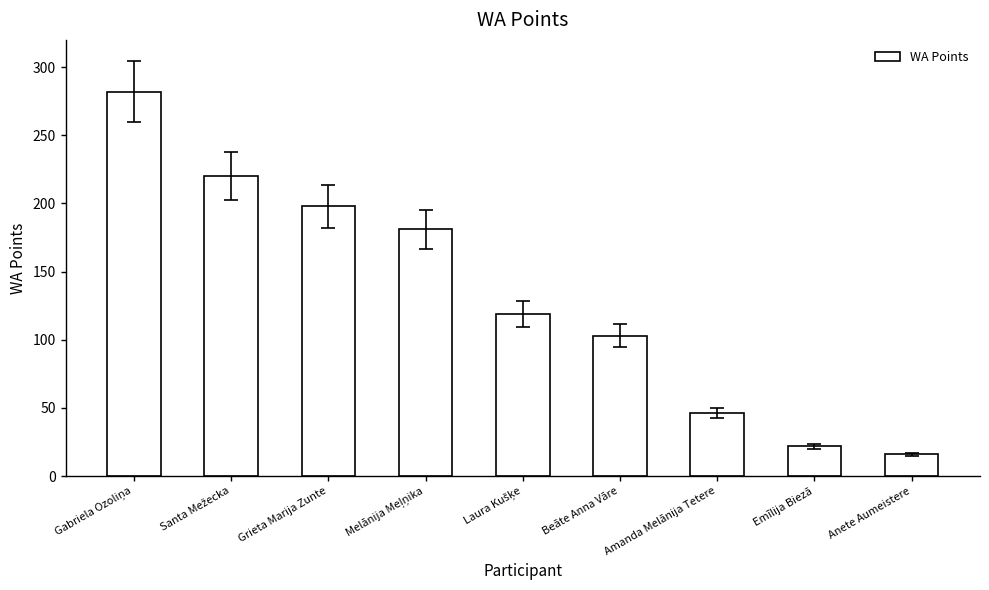

What is the value of the 1st bar from the left?

282